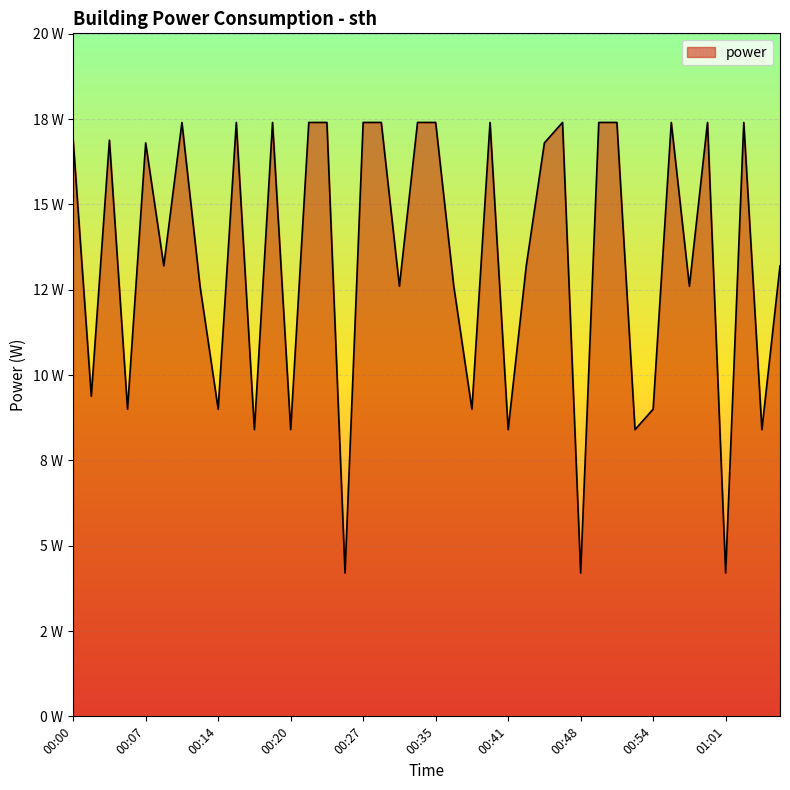

Where is the first local minimum?

00:01